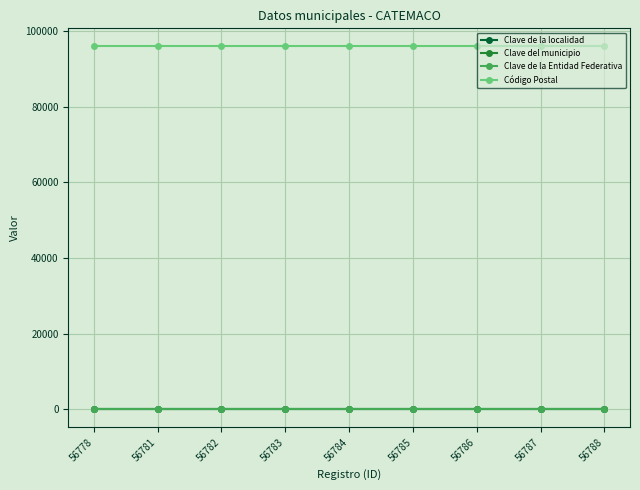

True or false: Código Postal and Clave de la localidad intersect in this chart.

False